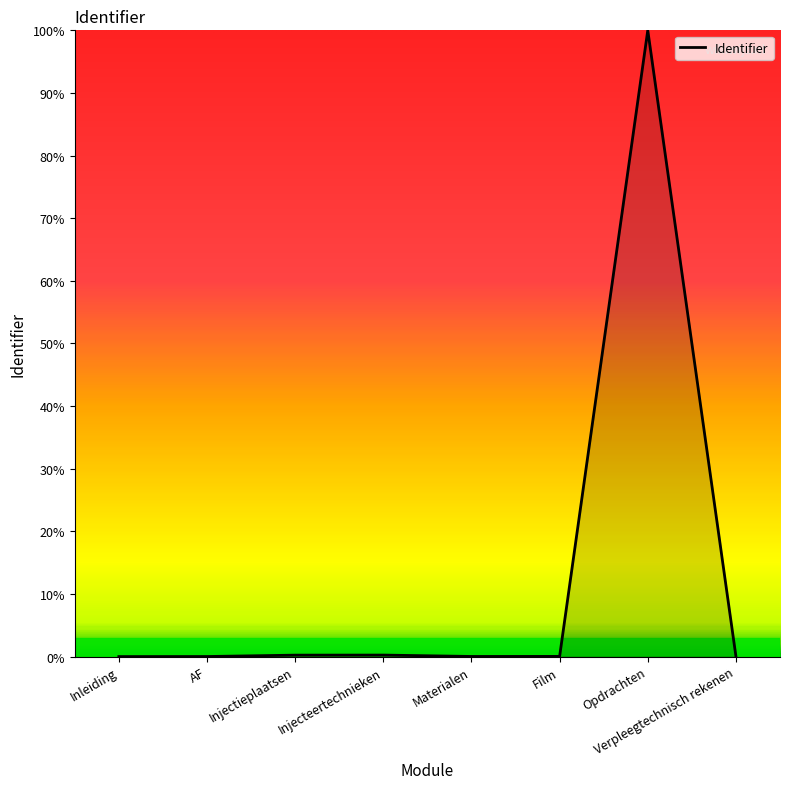

Count the number of data series in this chart.

1